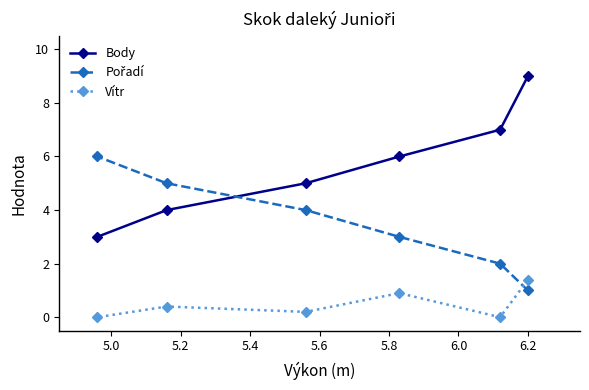

Does the chart display data point markers on the line(s)?

Yes